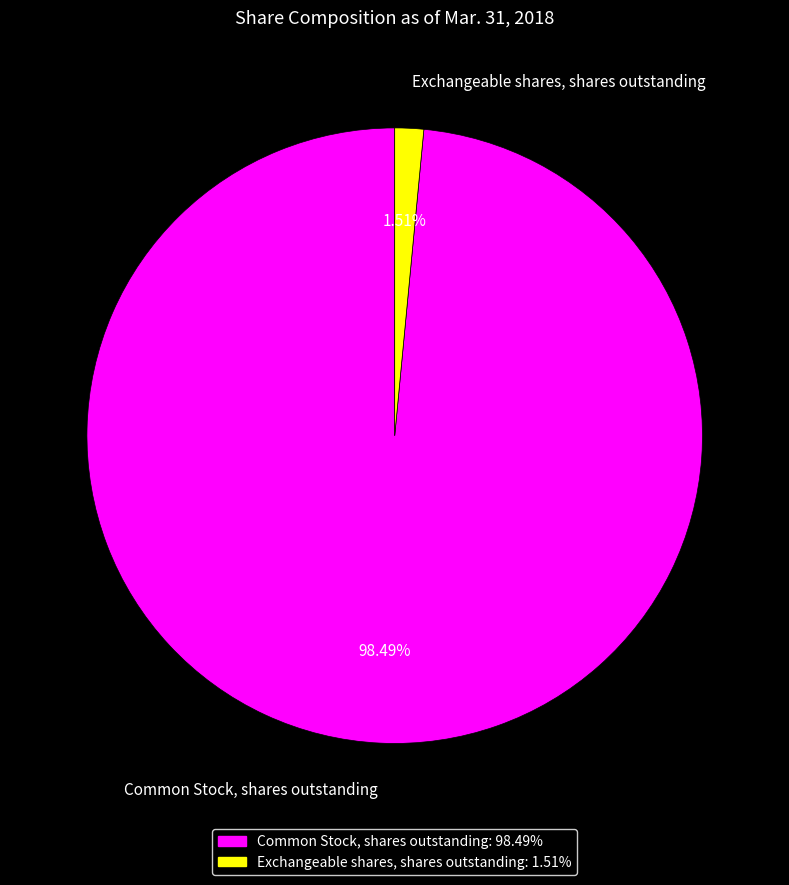

Is Common Stock, shares outstanding the majority of the pie?

Yes